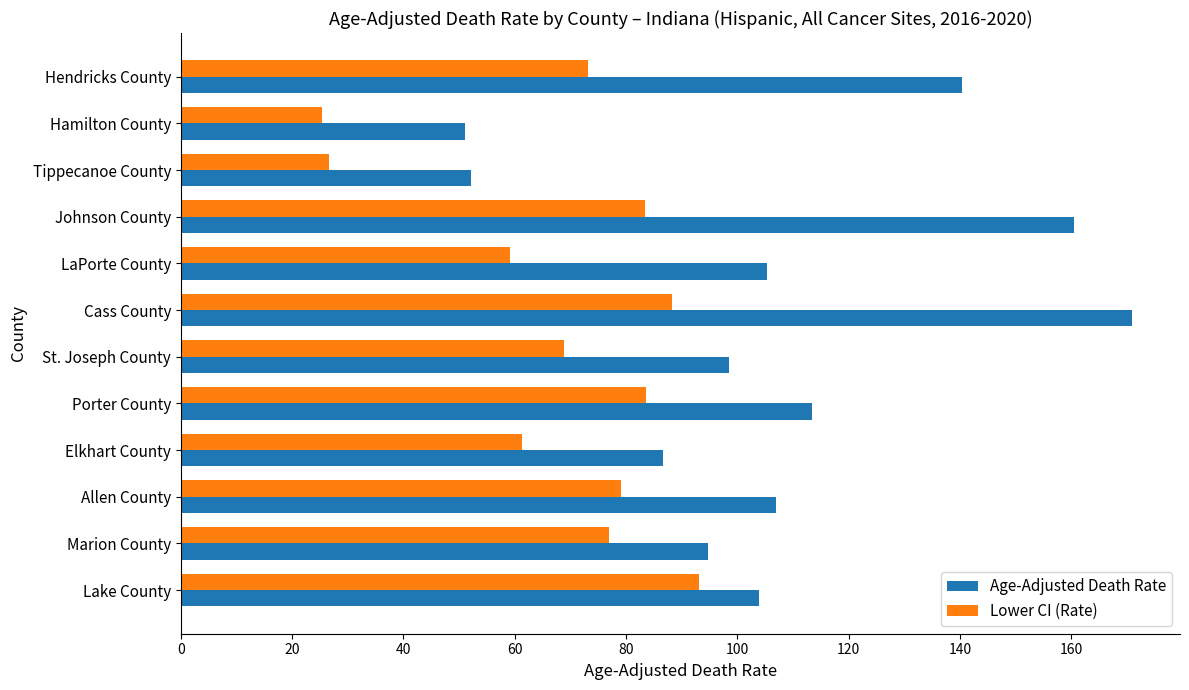

What is the minimum value for Age-Adjusted Death Rate?

51.1